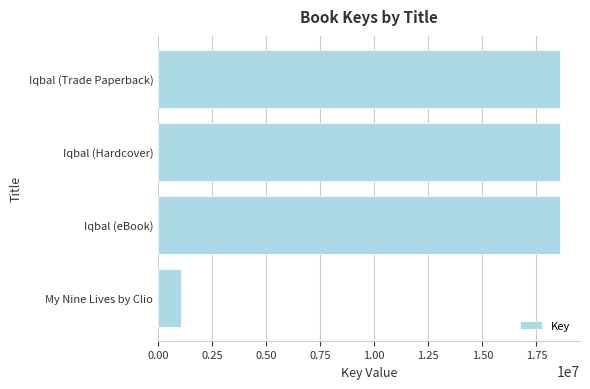

What is the approximate value at Iqbal (Hardcover), to the nearest 50?

18586600